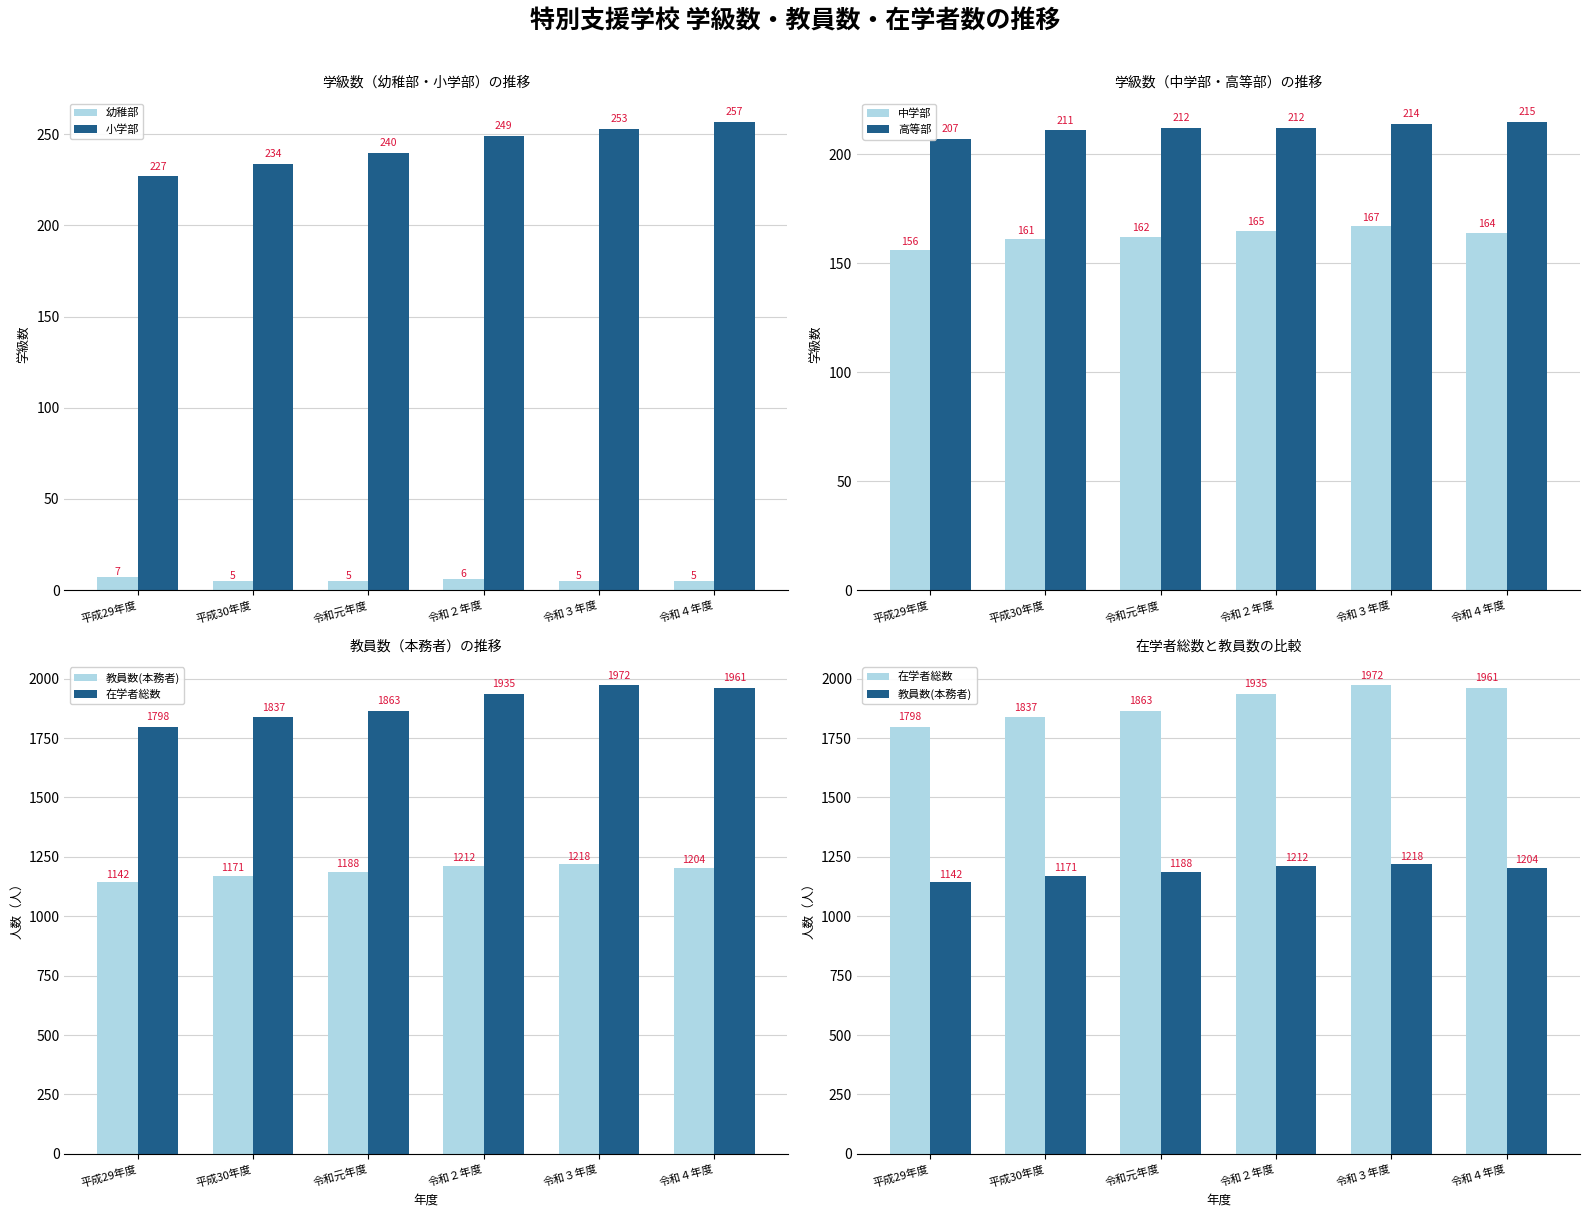

What is the approximate value of 教員数(本務者) at 令和４年度?

1204